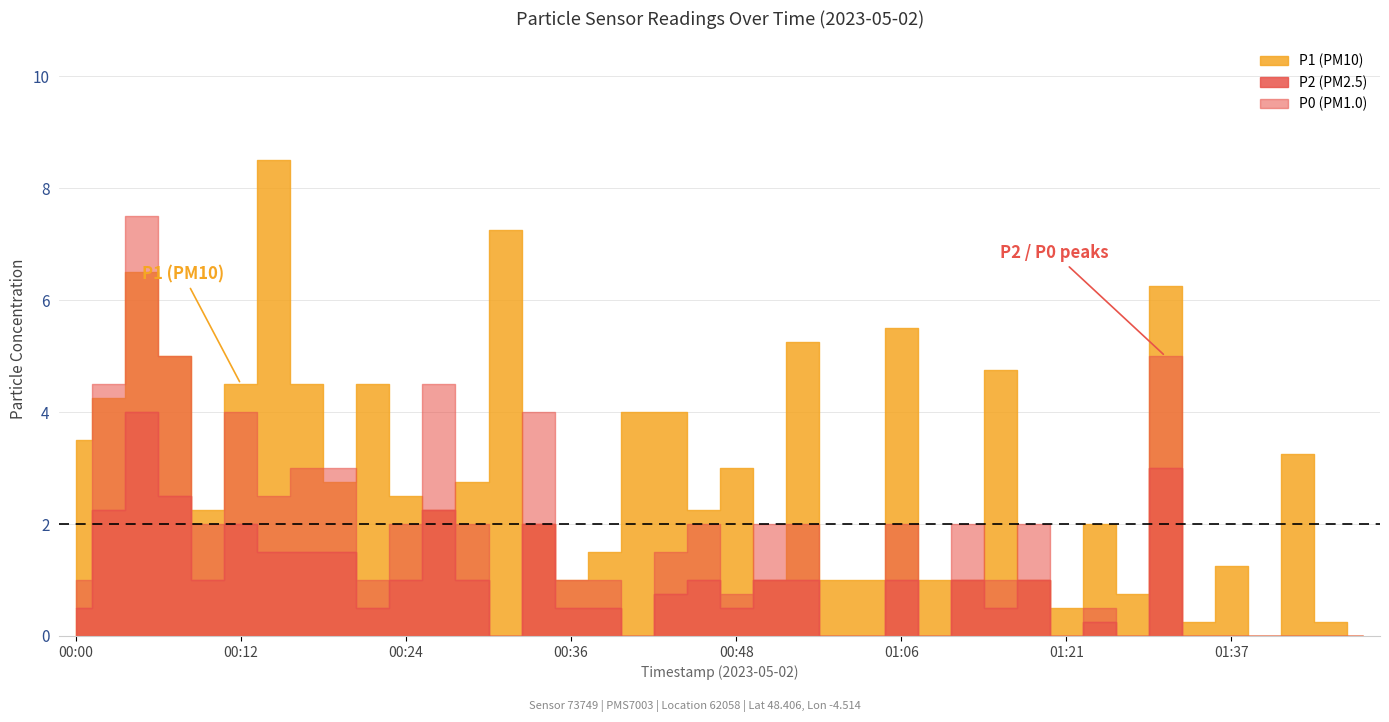

What is the label of the 17th point from the right?

00:55